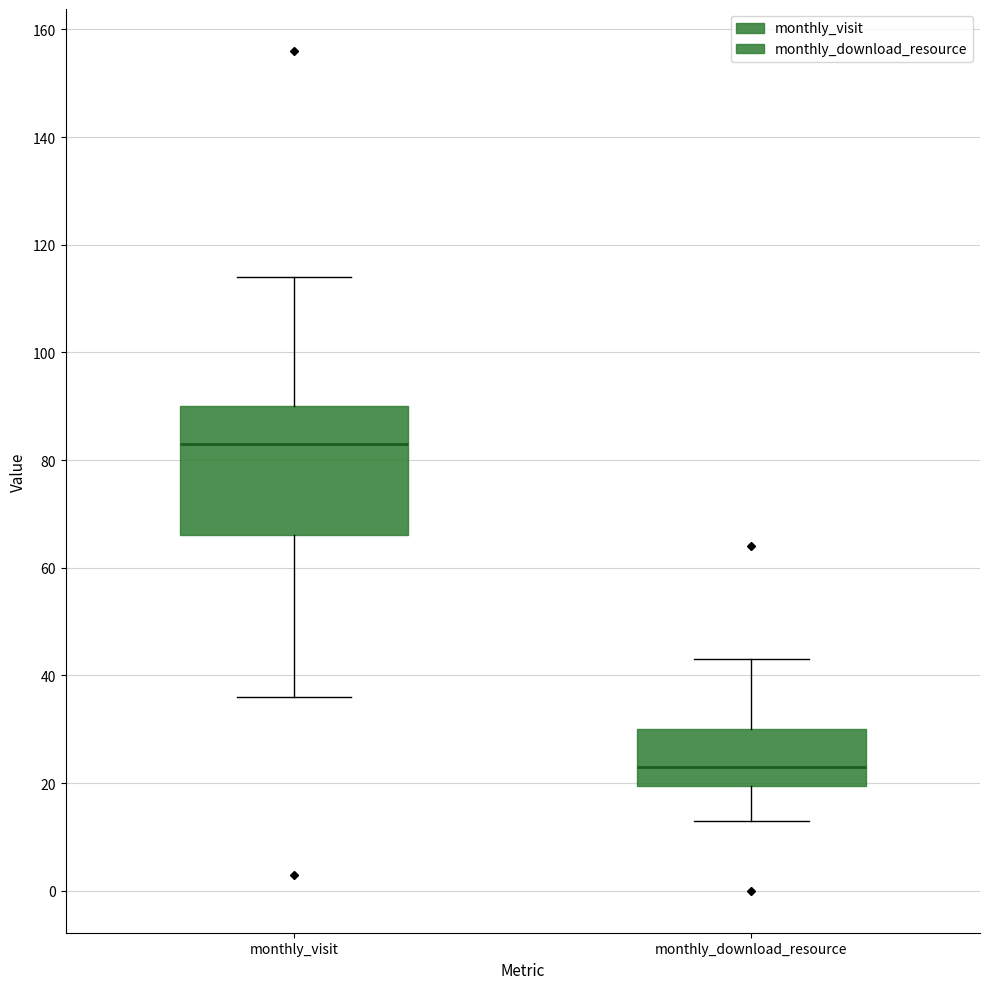

Comparing the boxes themselves (not the whiskers), which one is the tallest?

monthly_visit